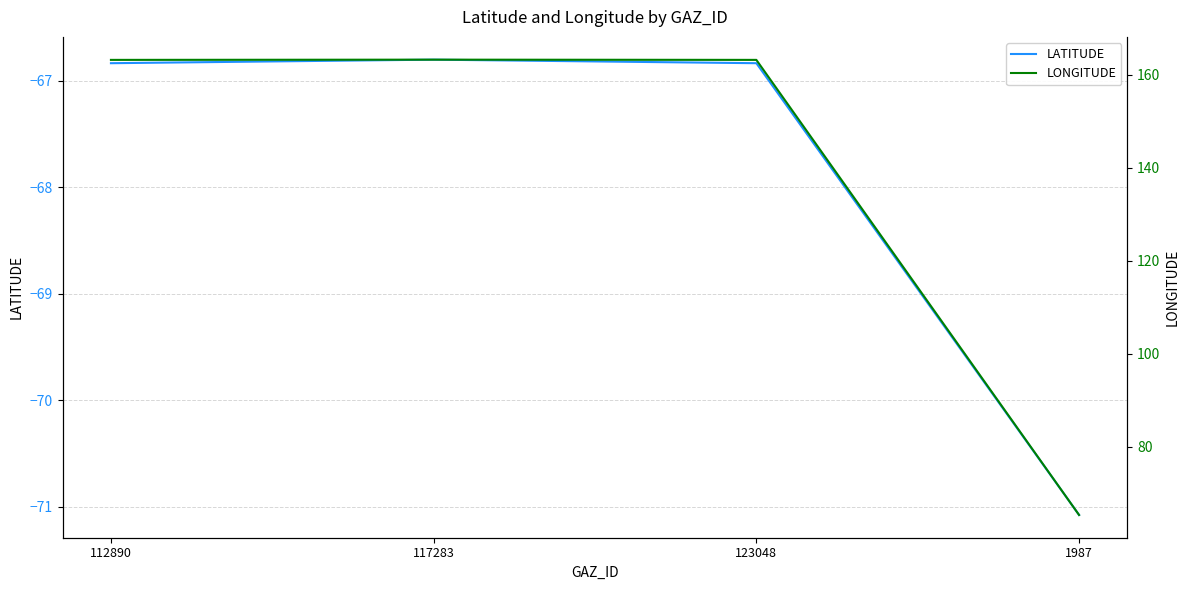

What value does the LONGITUDE series have at 123048?

163.2